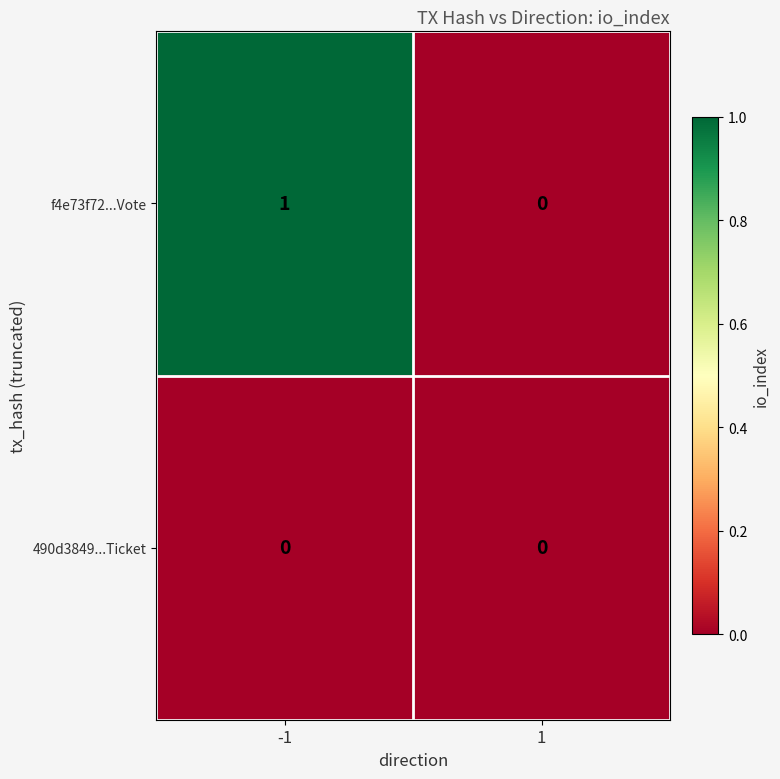

Which series has the largest total across all categories?

f4e73f72...Vote